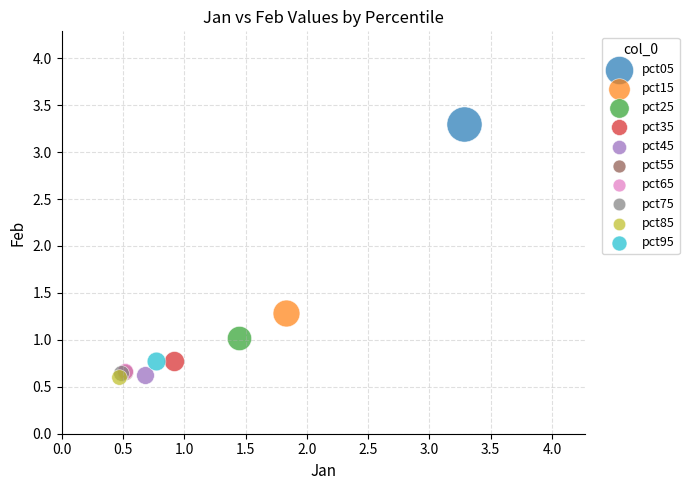

What are all the series names shown in the legend?

pct05, pct15, pct25, pct35, pct45, pct55, pct65, pct75, pct85, pct95